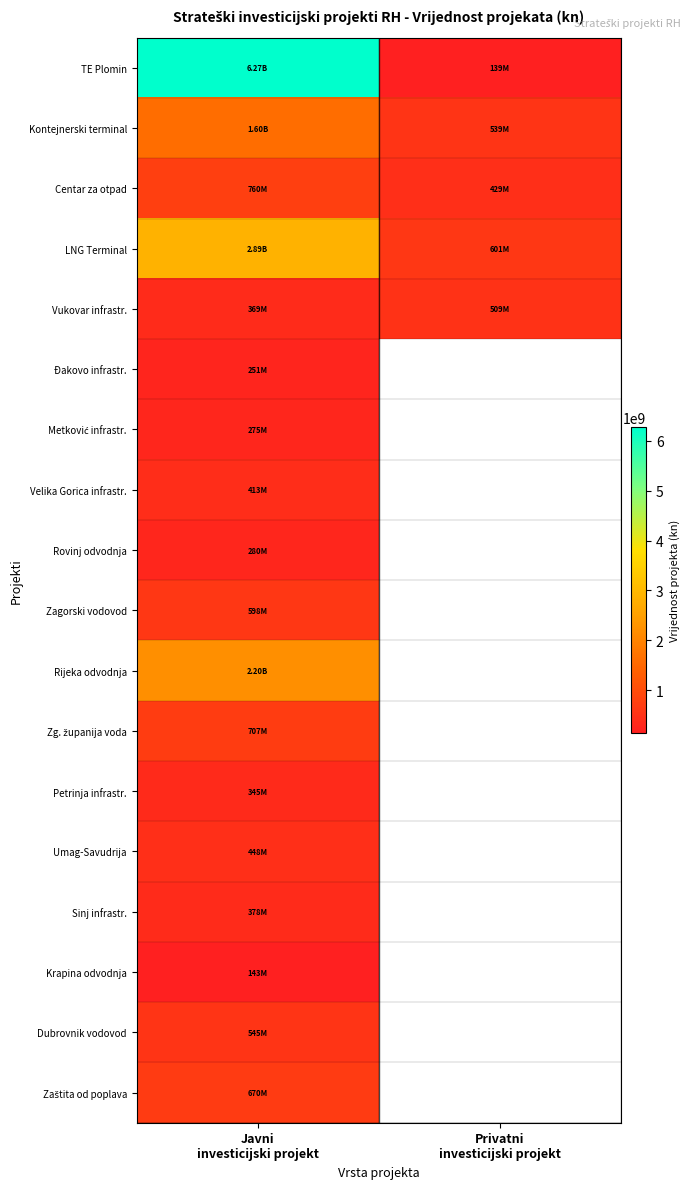

What is the total value across all series at Javni
investicijski projekt?

19140868940.0